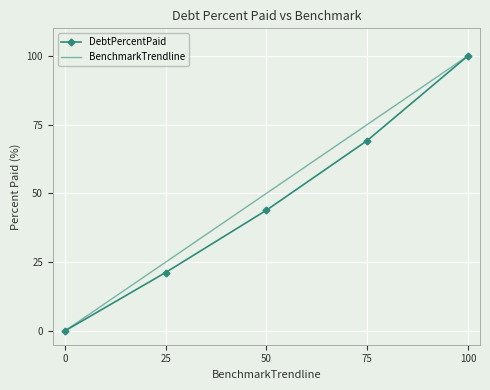

At how many categories does at least one series exceed 99?

1